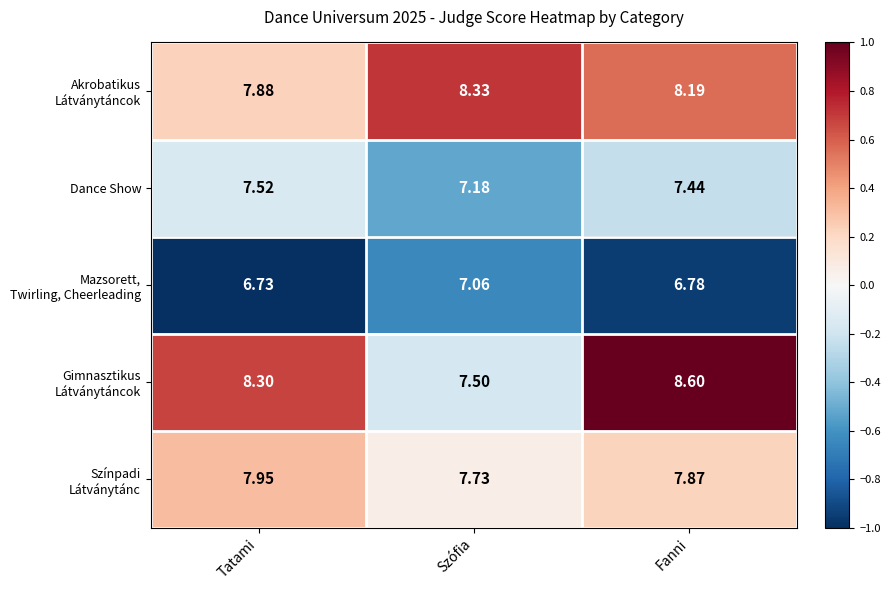

Which category has the lowest value across all series?

Tatami